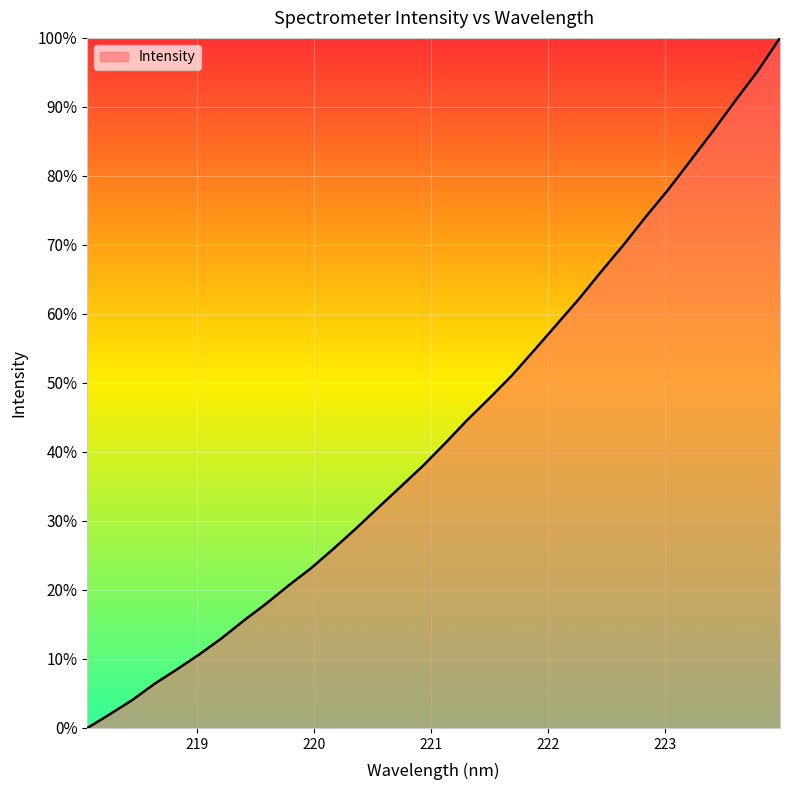

What is the maximum value shown in the chart?

100.0